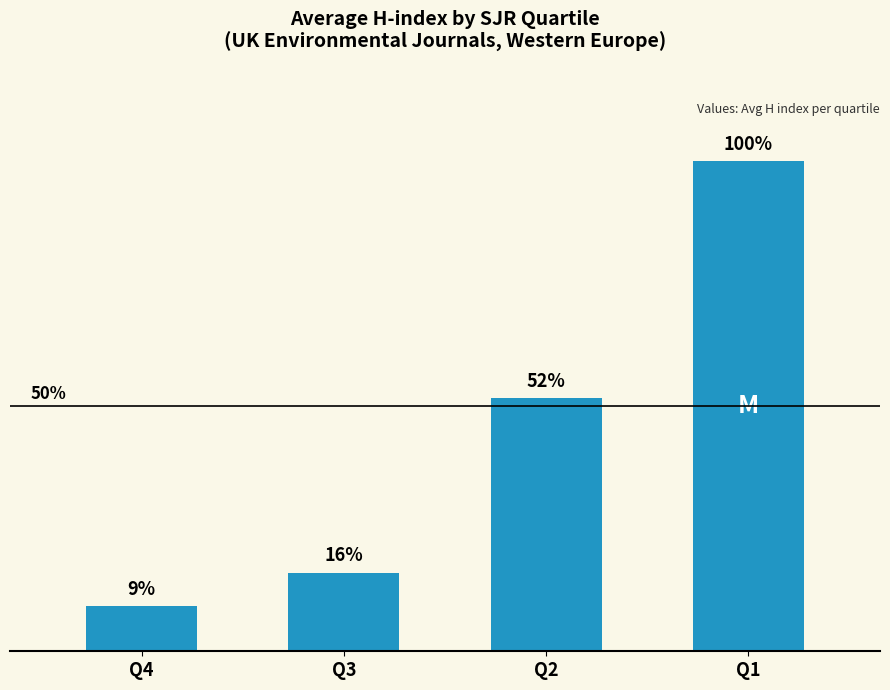

What is the sum of all values?

1403